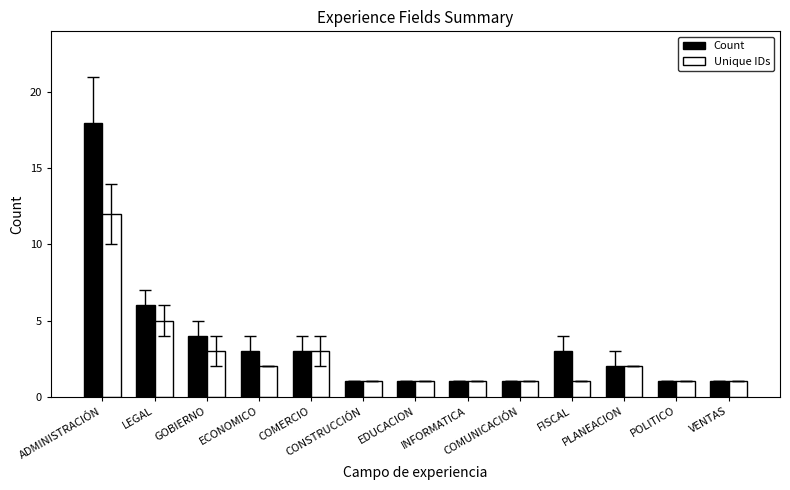

The value of Unique IDs at LEGAL is 5. True or false?

True